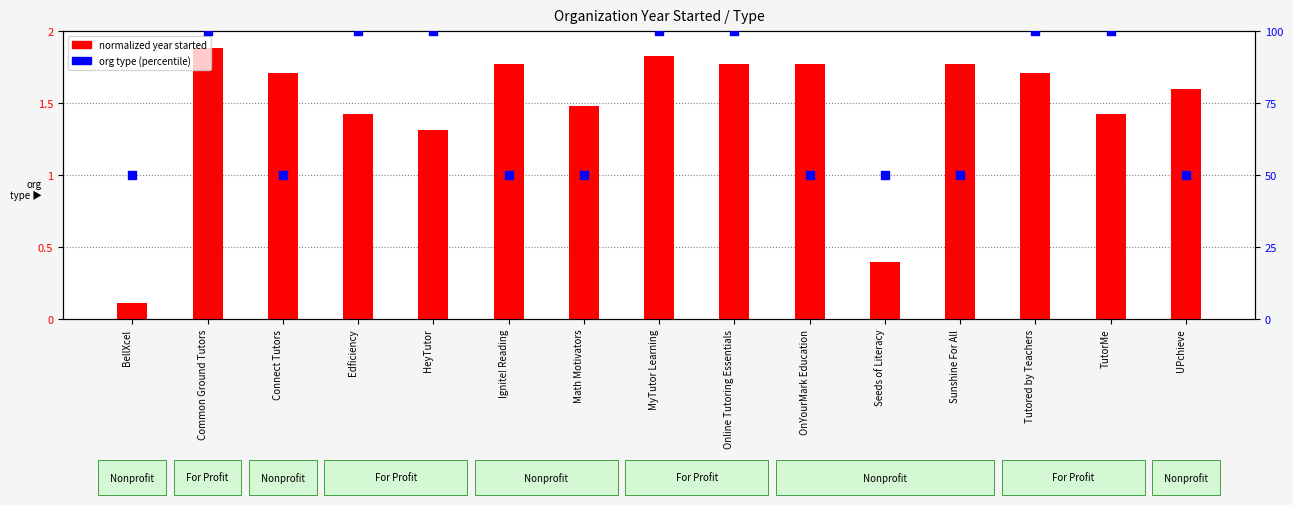

What is the total value across all series at BellXcel?

50.1